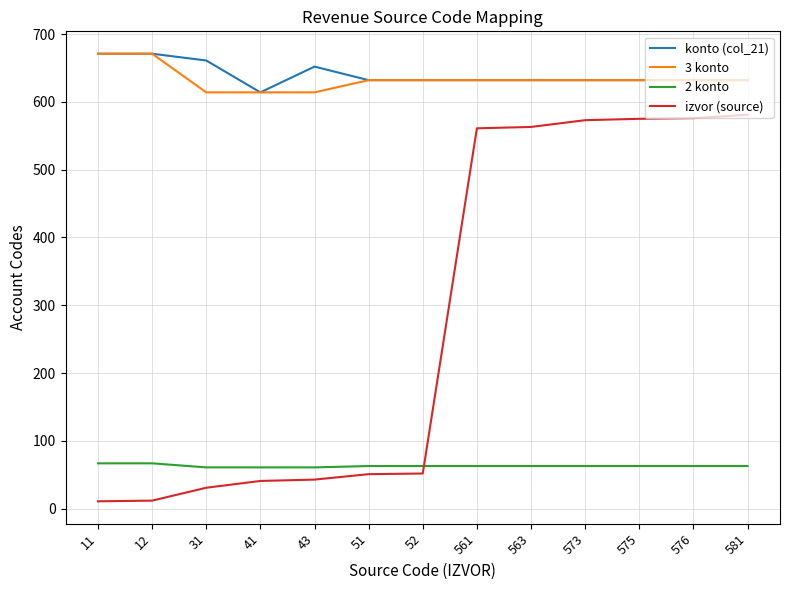

Count the number of data series in this chart.

4